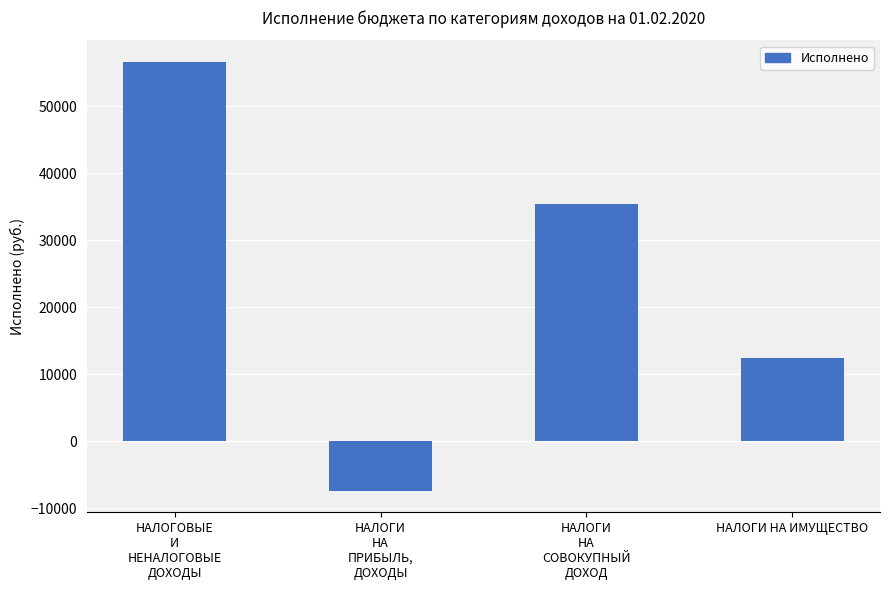

What is the ratio of the value at НАЛОГОВЫЕ
И
НЕНАЛОГОВЫЕ
ДОХОДЫ to the value at НАЛОГИ
НА
СОВОКУПНЫЙ
ДОХОД?

1.6